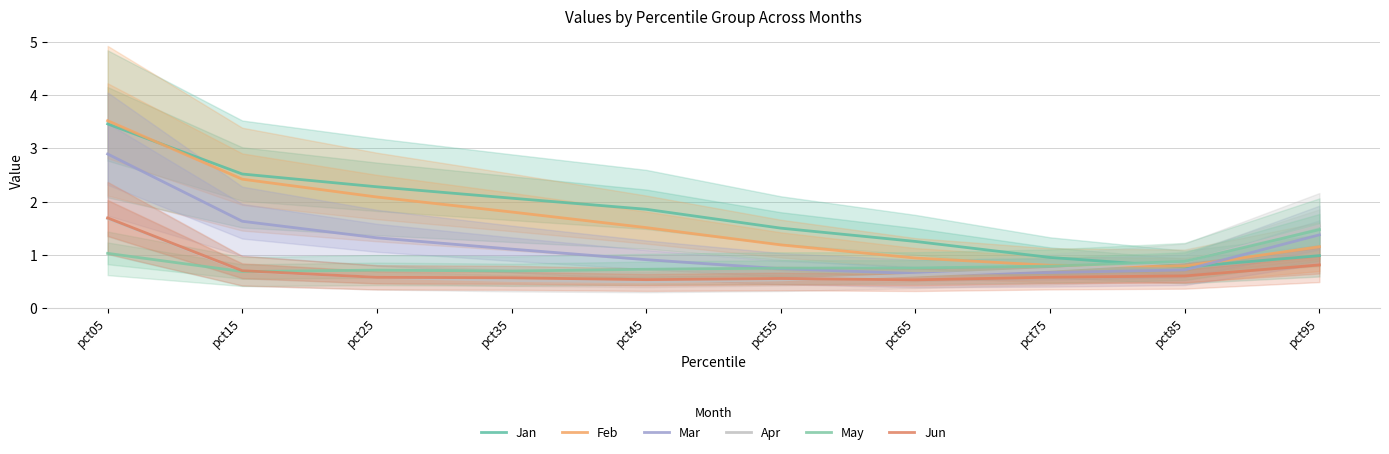

Between pct25 and pct35, which series saw the biggest shift?

Feb